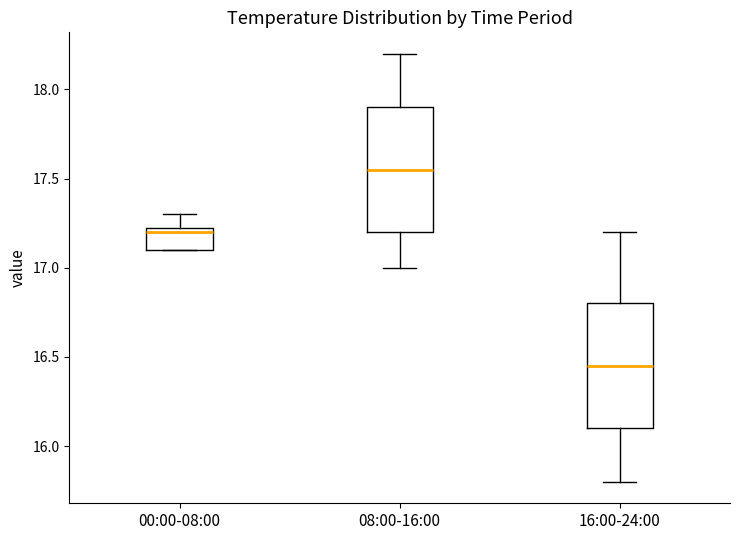

Where is the lower edge of the box for 00:00-08:00 on the y-axis? The values are not printed on the chart, so give them approximately, as read against the axis.

17.10